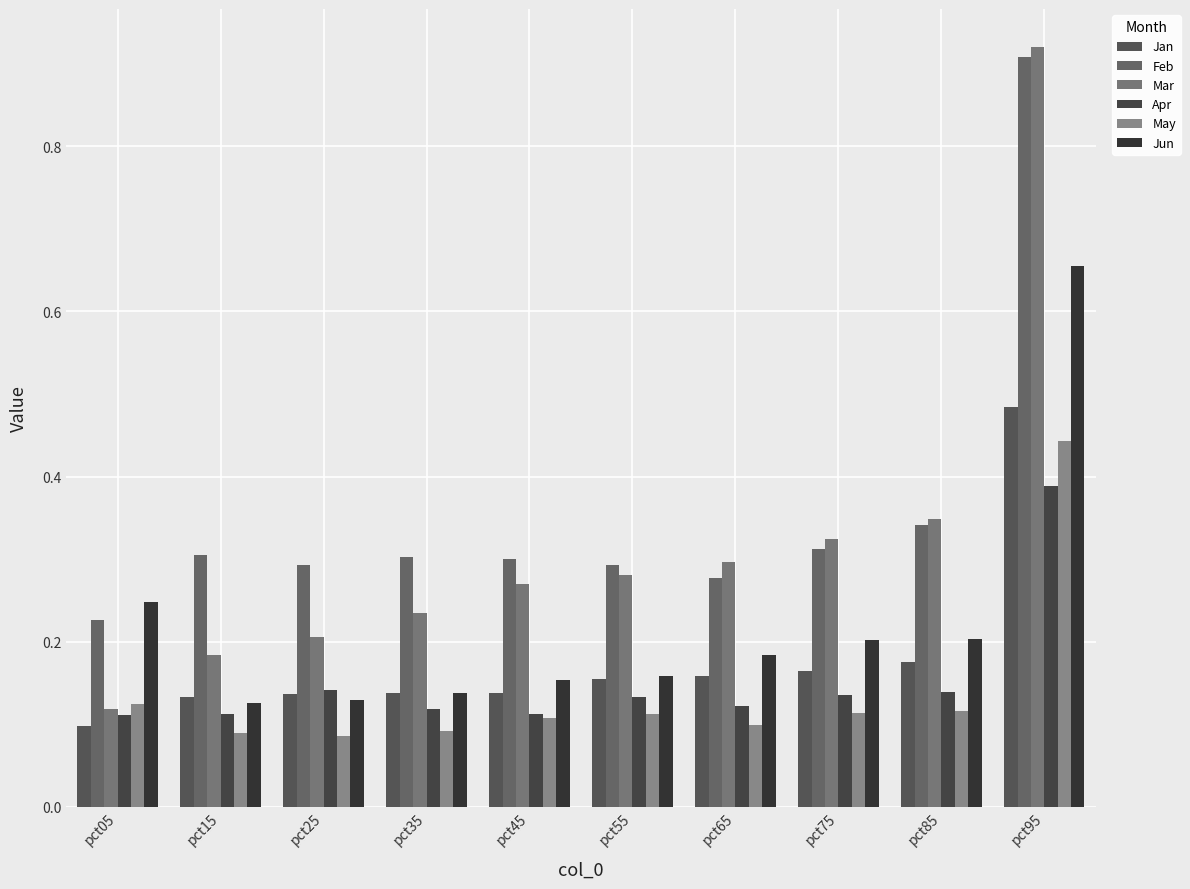

What is the average value of the Feb series?

0.4